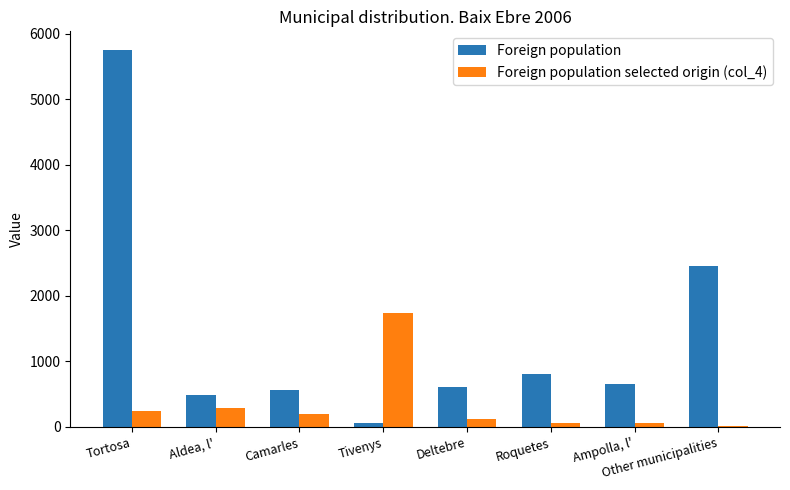

At which label does Foreign population first exceed 655?

Tortosa